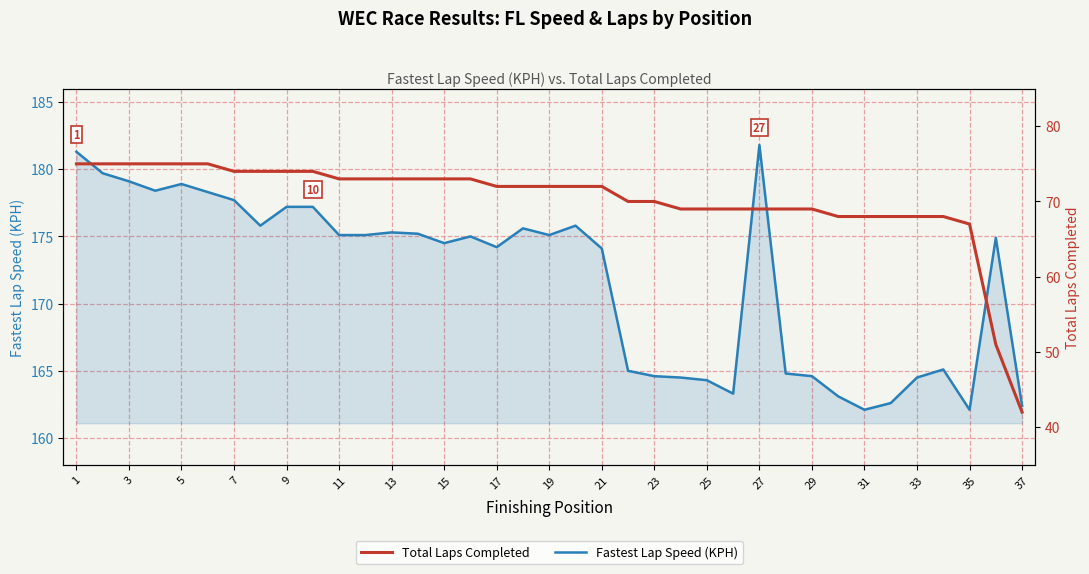

Read the Fastest Lap Speed (KPH) value at 21.

174.1